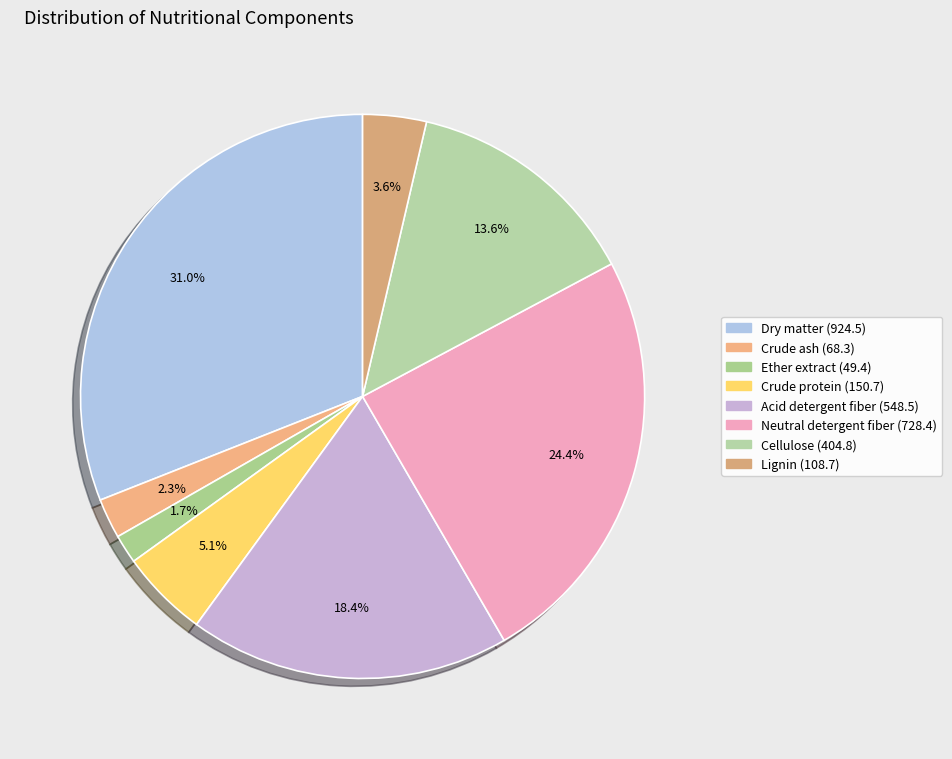

Is there a majority slice in this chart?

No